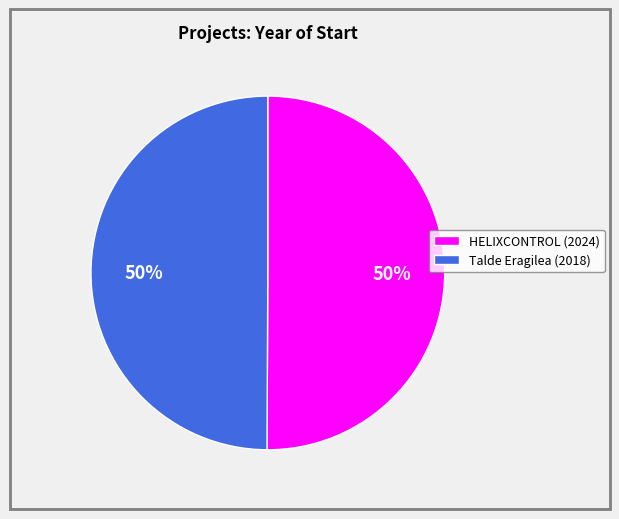

How many slices are in this pie chart?

2